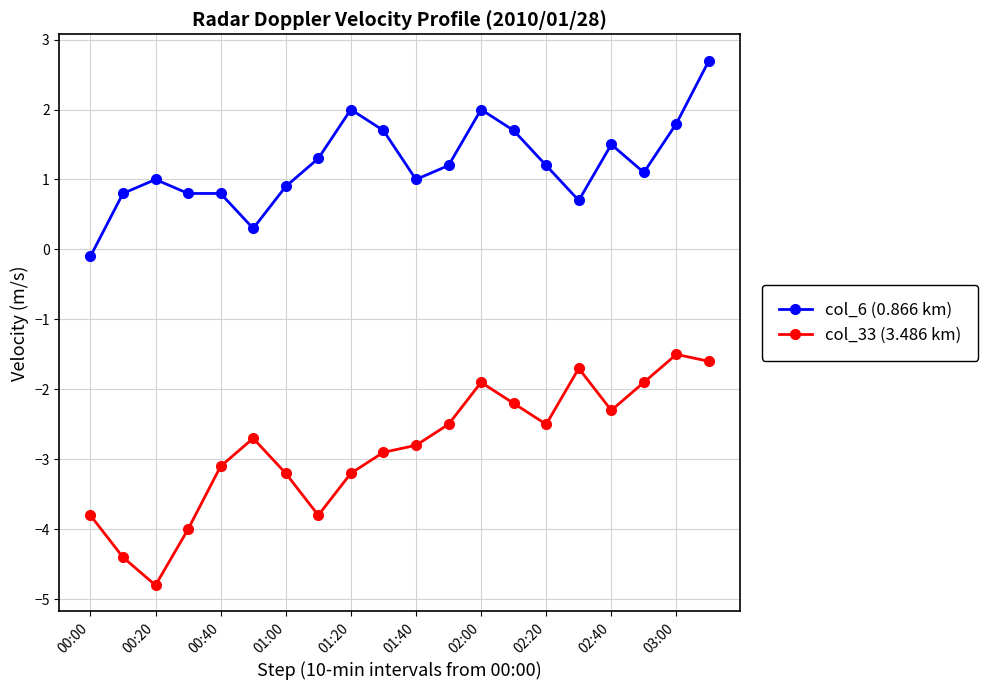

List the series in order of their peak value, highest first.

col_6 (0.866 km), col_33 (3.486 km)